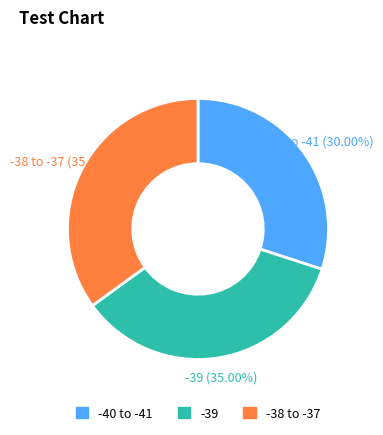

Is there a majority slice in this chart?

No